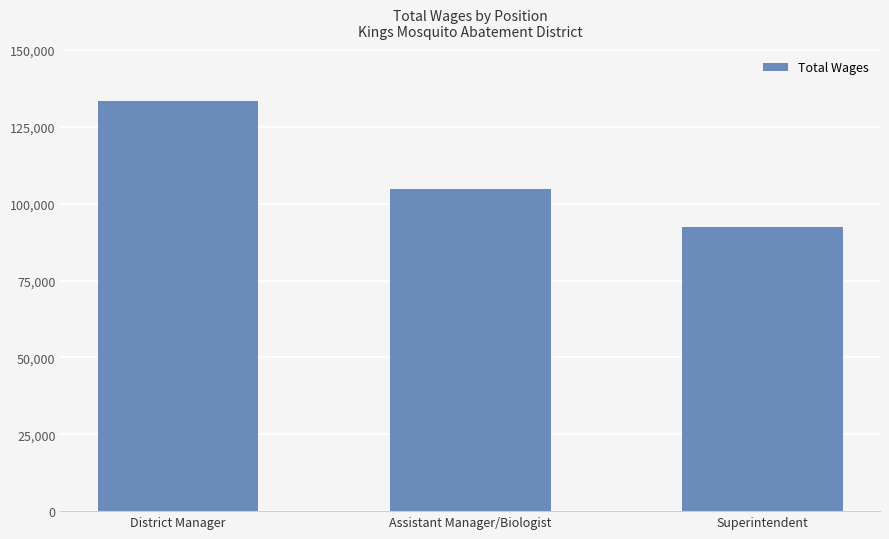

Which category has the highest value across all series?

District Manager